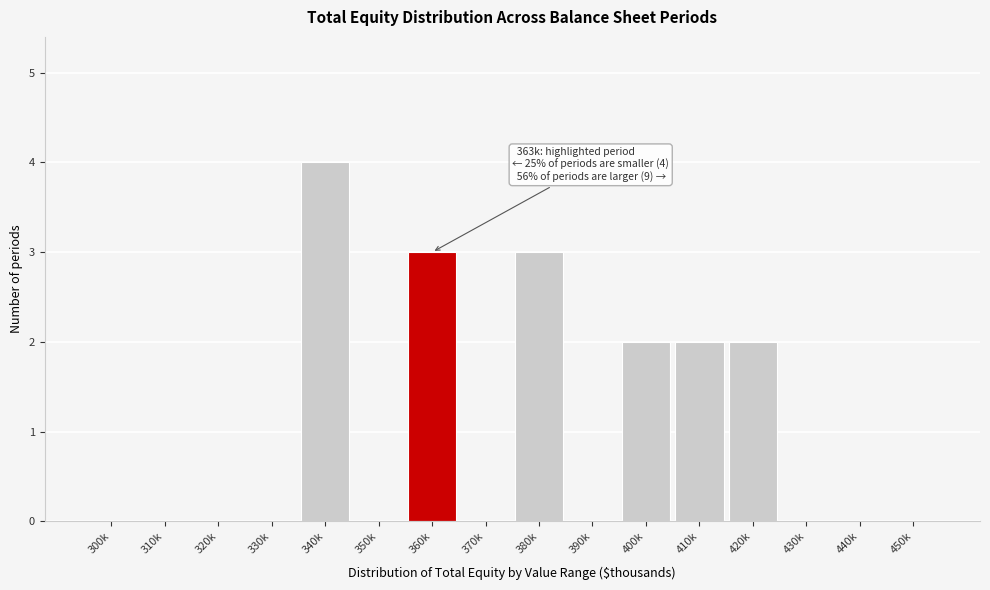

Reading left to right, what are all the values shown in this chart?

300k=0	310k=0	320k=0	330k=0	340k=4	350k=0	360k=3	370k=0	380k=3	390k=0	400k=2	410k=2	420k=2	430k=0	440k=0	450k=0